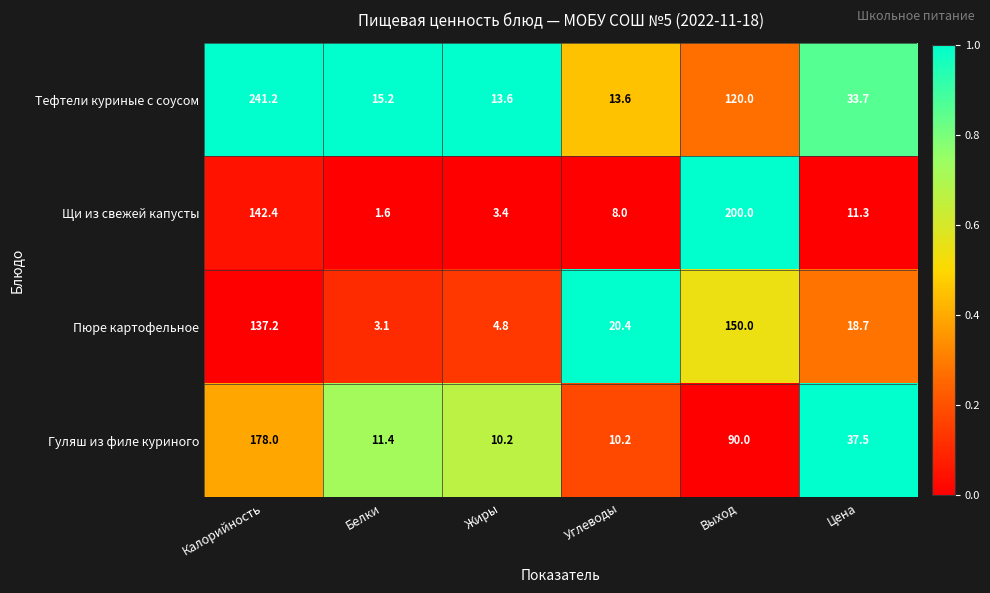

What is the greatest value displayed?

241.2